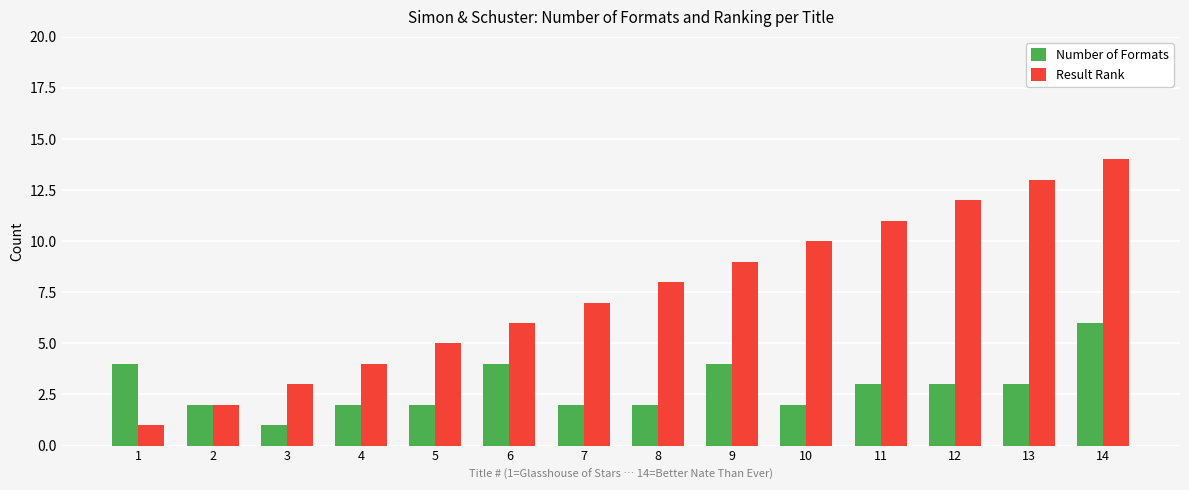

Which series has the largest range (max minus min)?

Result Rank